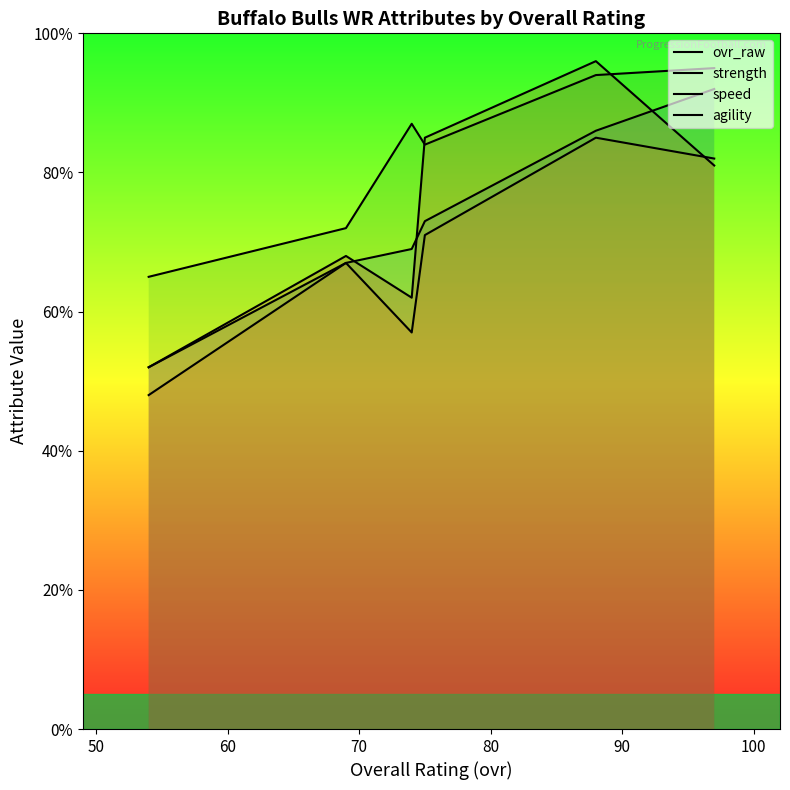

How many values in the strength series exceed 71?

2